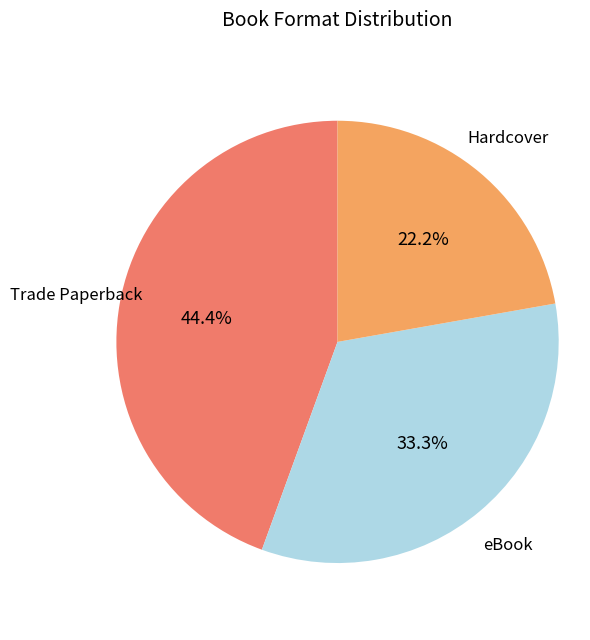

What percentage is the eBook slice, to the nearest percent?

33%